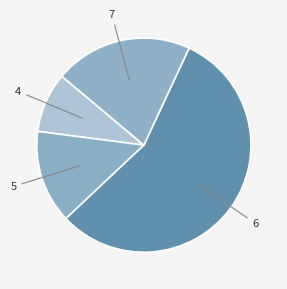

Combined, do 5 and 4 account for over 50%?

No